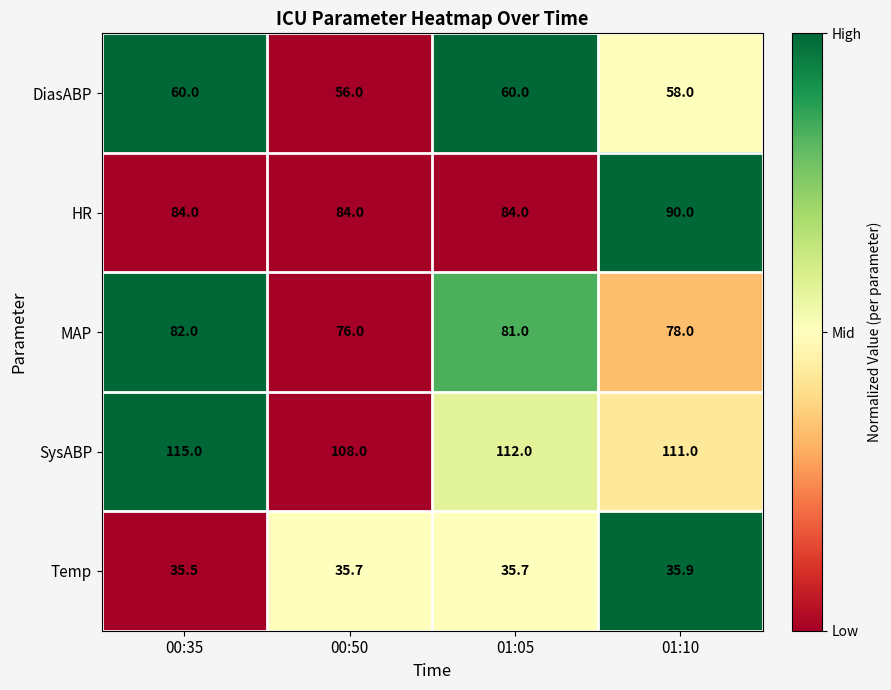

What is the sum of all SysABP values?

446.0